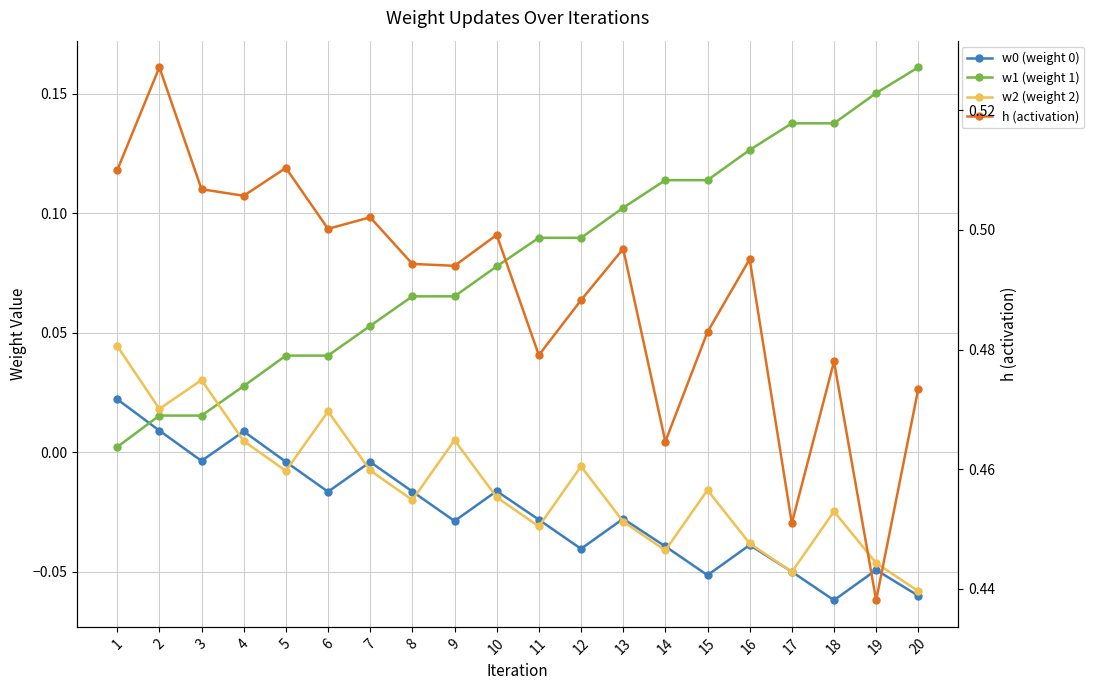

In h (activation), how many points are lower than both neighbors (excluding endpoints)?

7